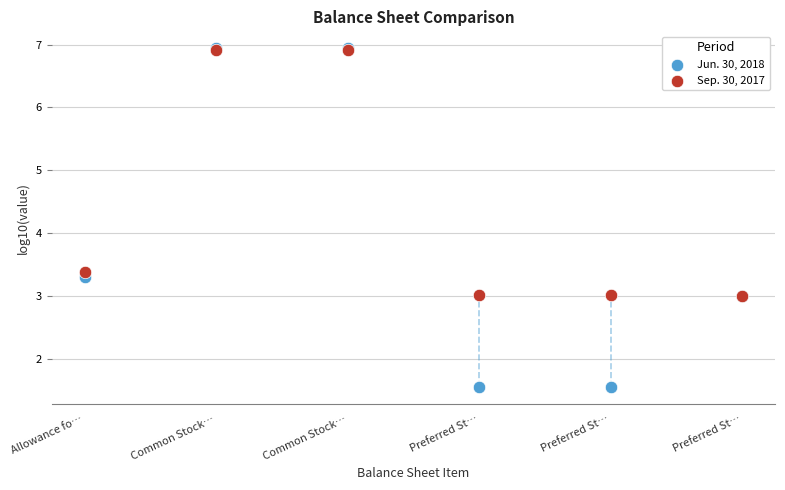

Across all series, what Y value is closest to 4?

3.4